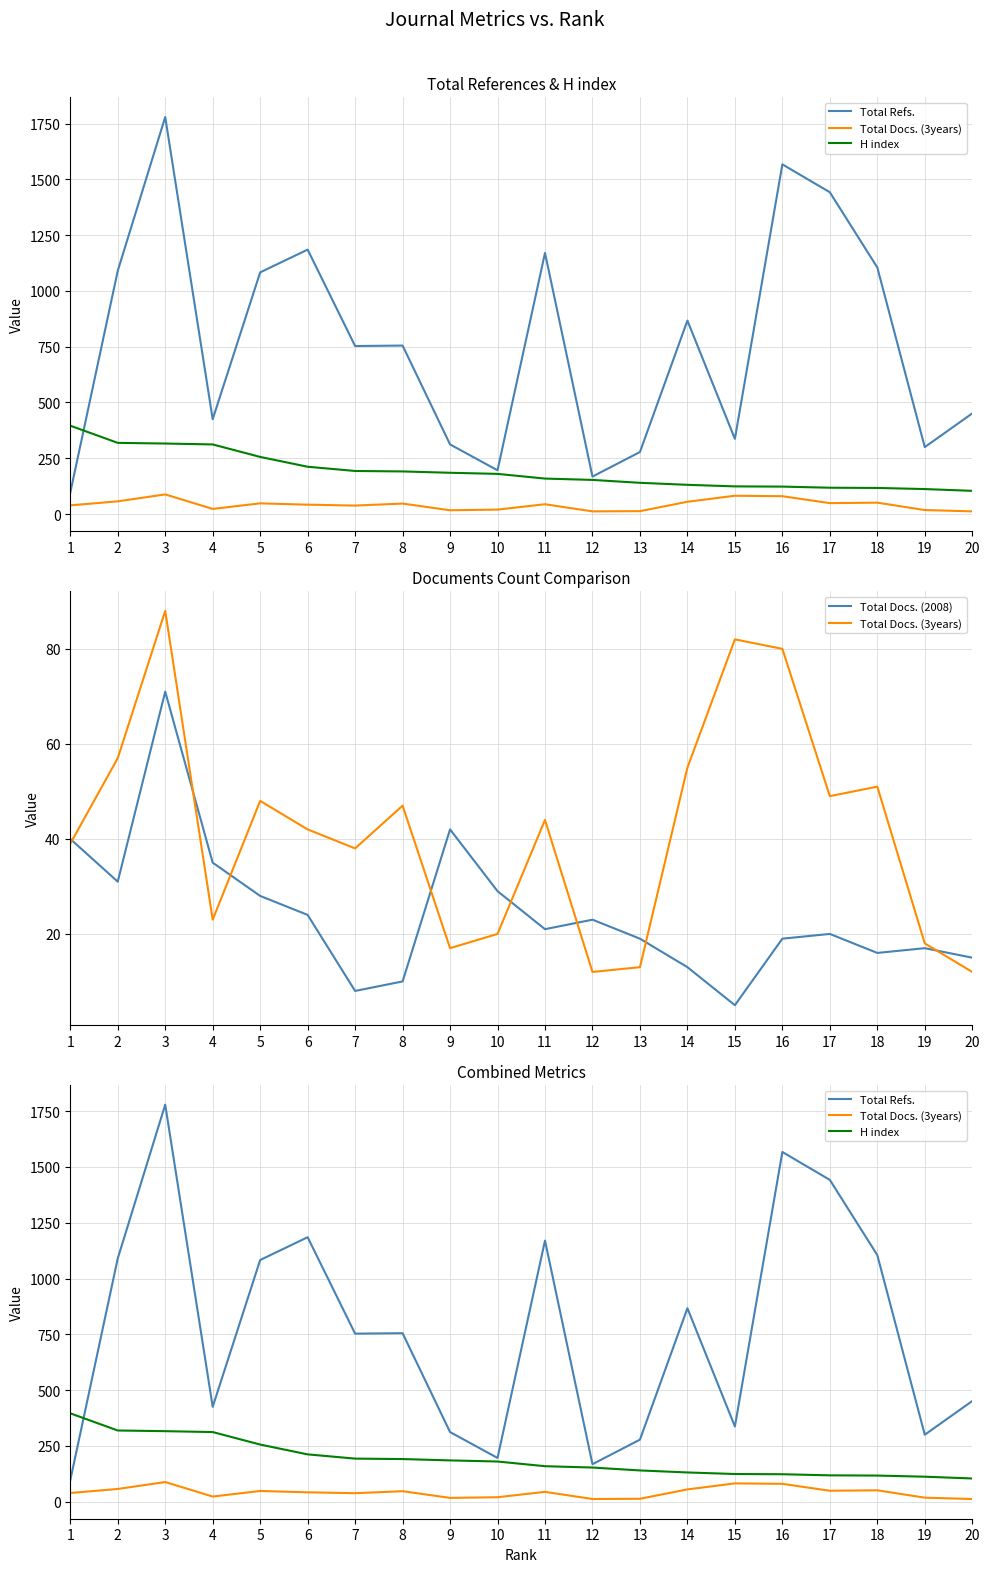

The value of H index at 20 is 163. True or false?

False